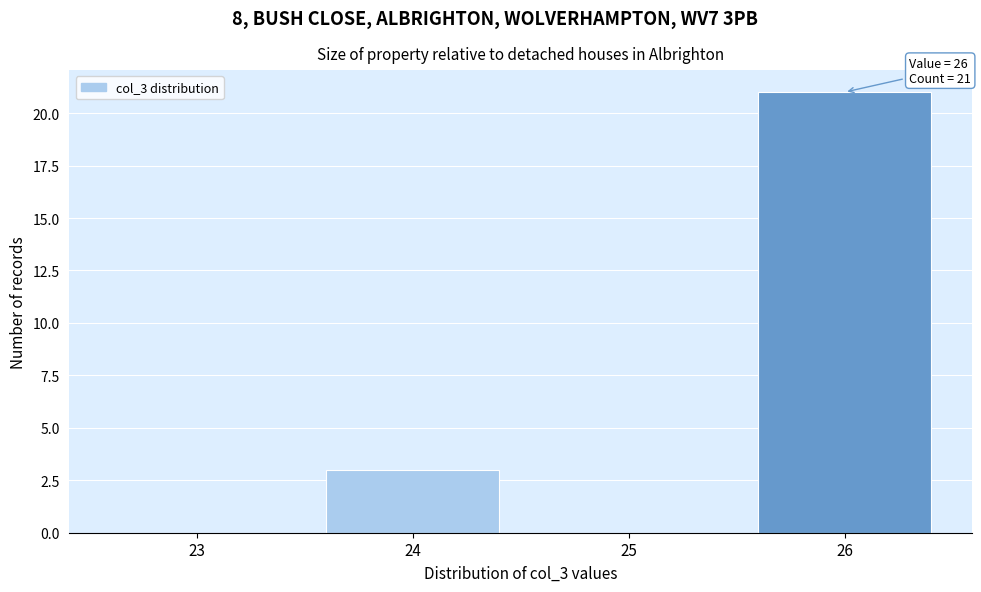

Reading left to right, transcribe all the data shown in this chart.

23=0	24=3	25=0	26=21